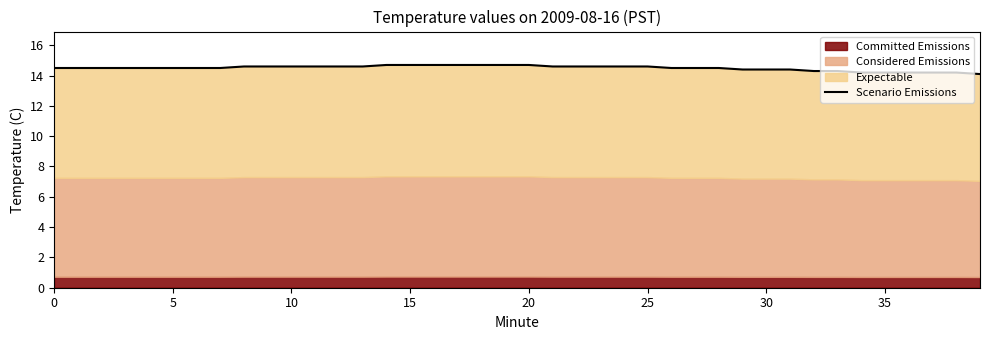

Which category has the lowest value across all series?

39